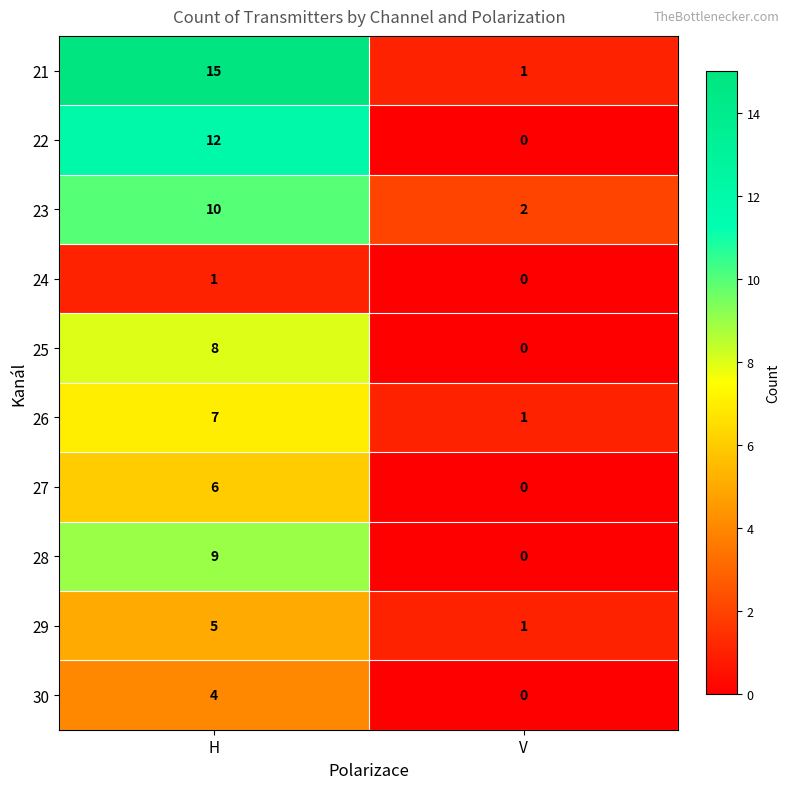

Which series has the largest total across all categories?

21